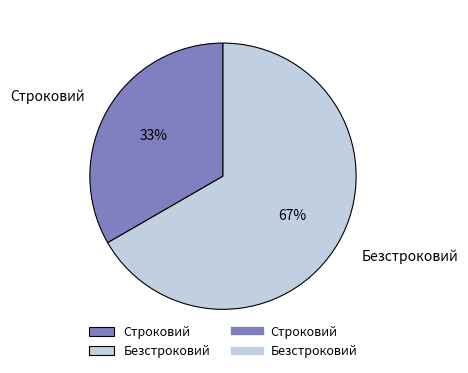

To the nearest percent, what is the combined percentage of Безстроковий and Строковий?

100%